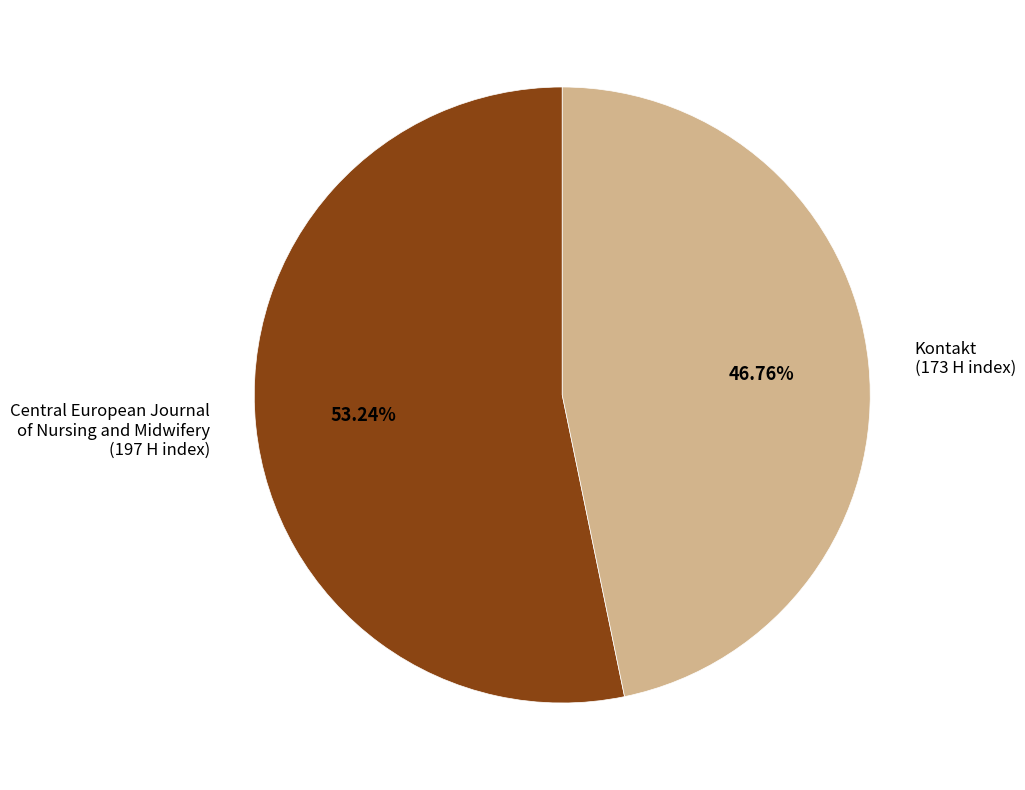

Rank the categories by value from highest to lowest.

Central European Journal of Nursing and Midwifery, Kontakt